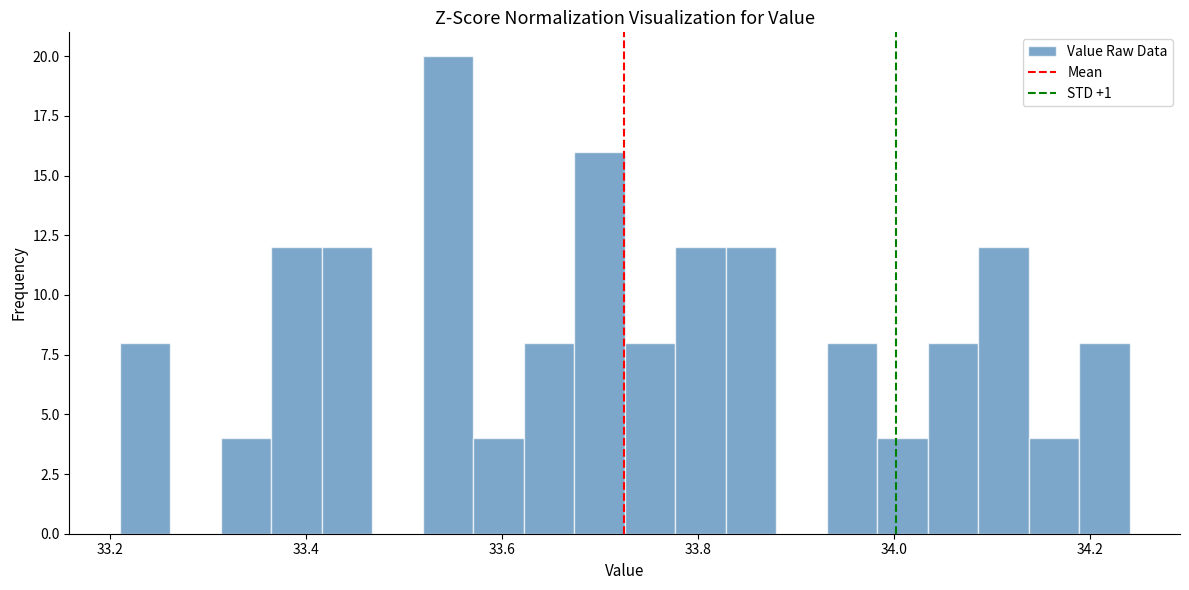

Around what value on the x-axis is the tallest bar? Give the approximate position of its centre, as read against the axis.

33.54